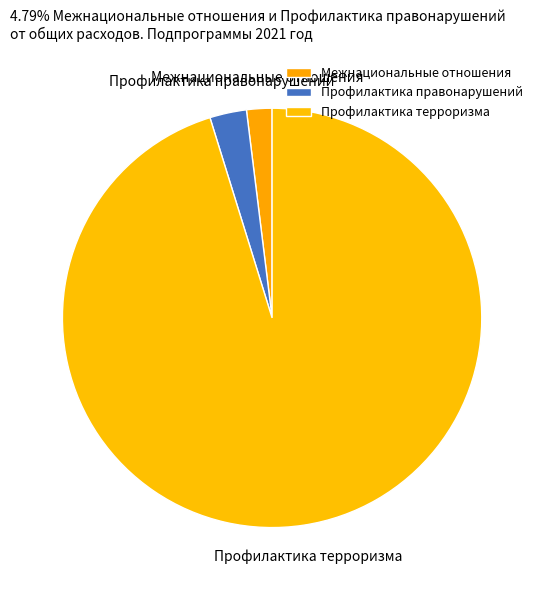

Does Профилактика терроризма represent more than half of the total?

Yes